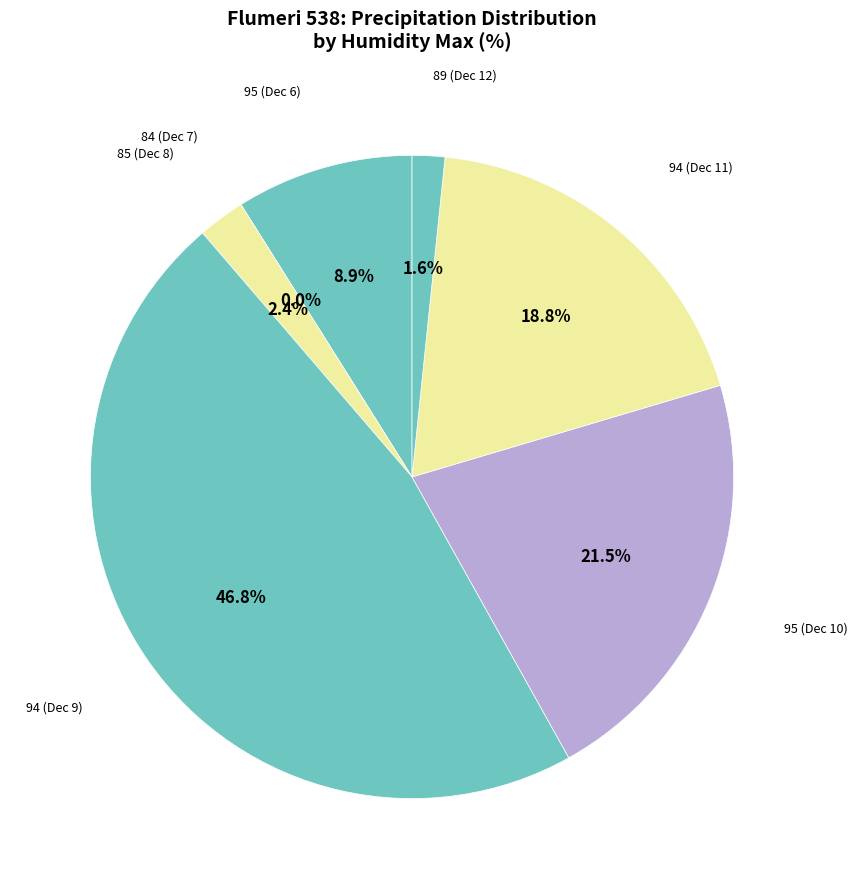

Does 94 represent more than half of the total?

No